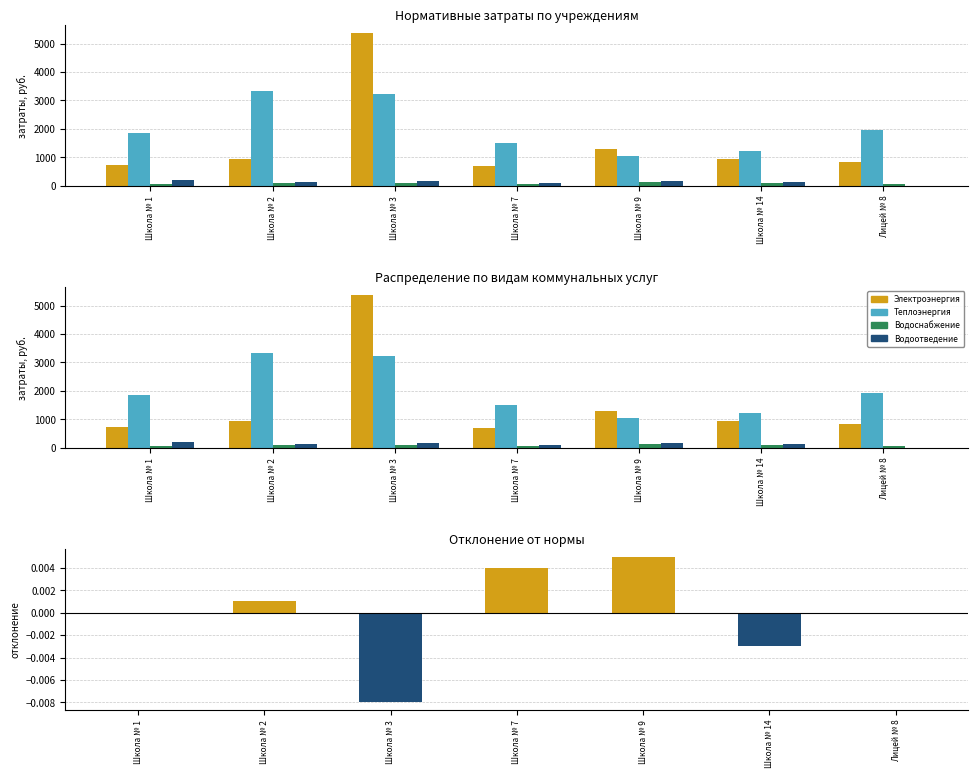

Does the chart contain any negative values?

Yes